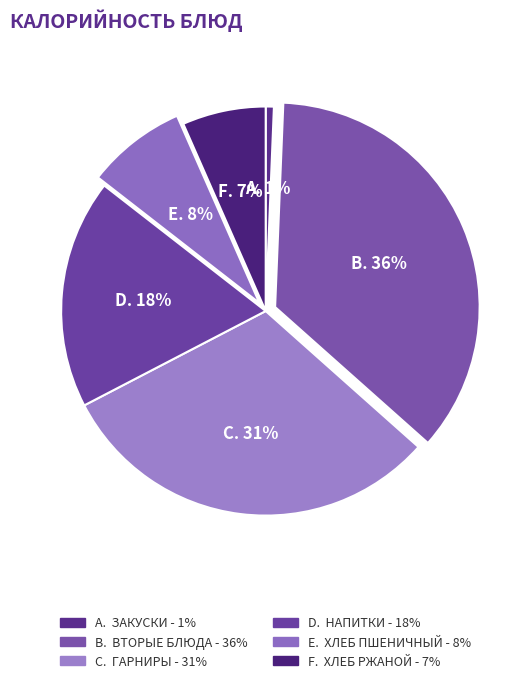

Count the number of slices in the pie.

6